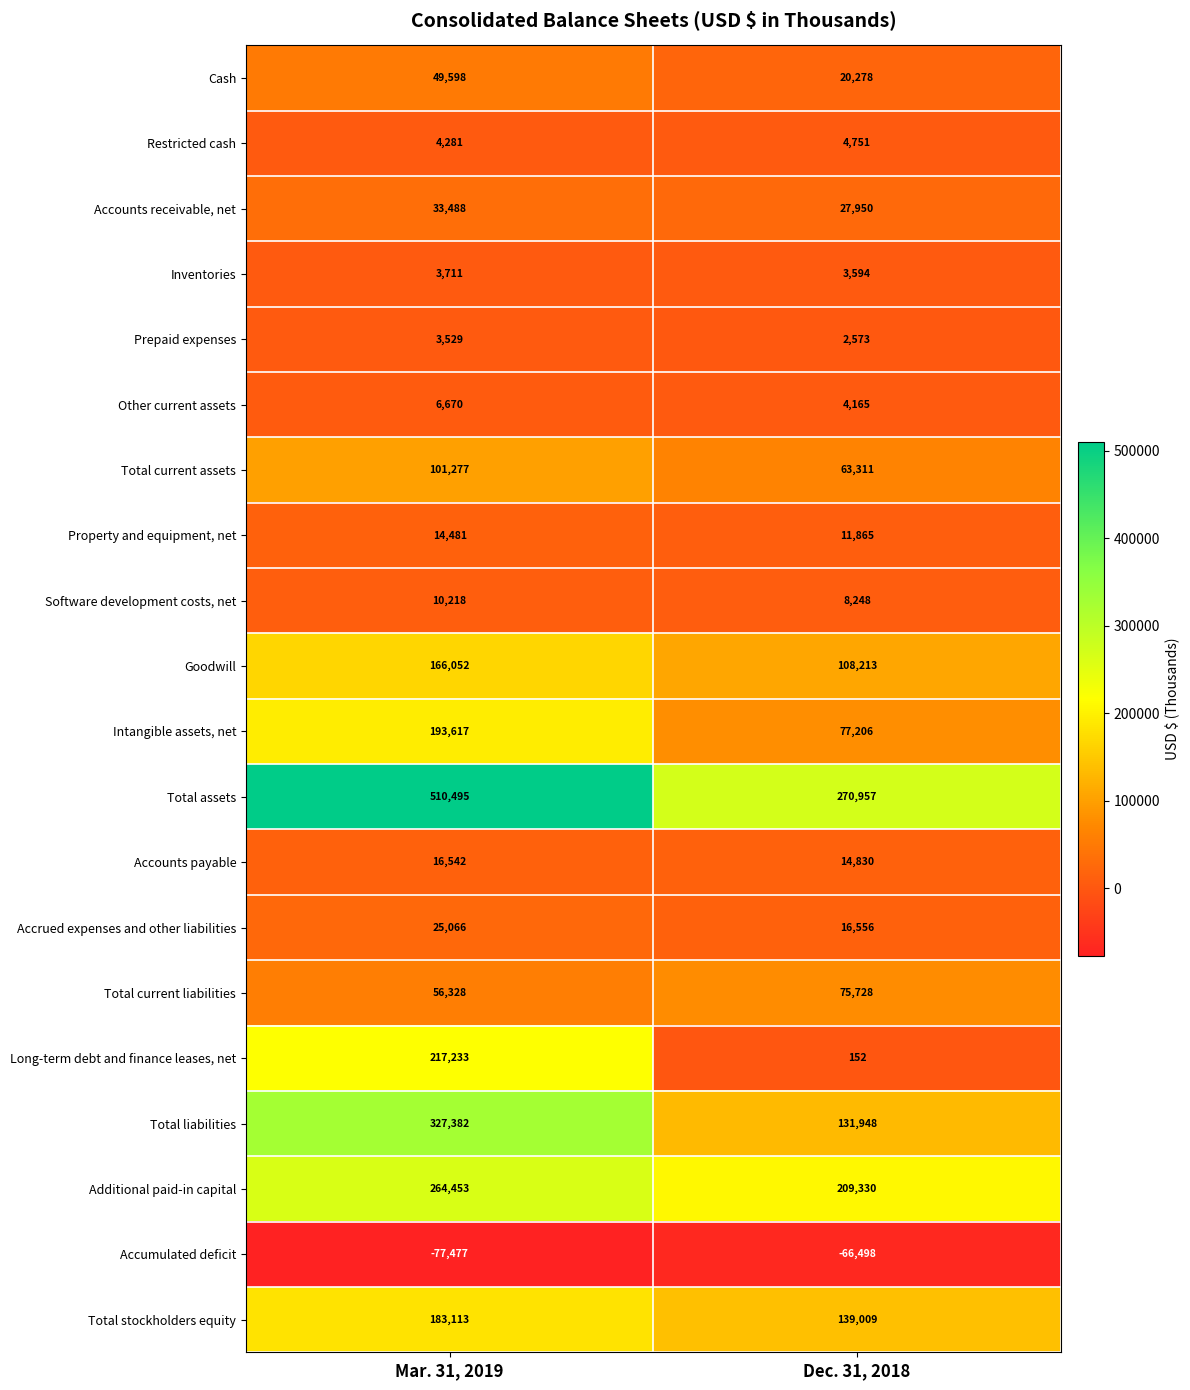

Count the number of data series in this chart.

20